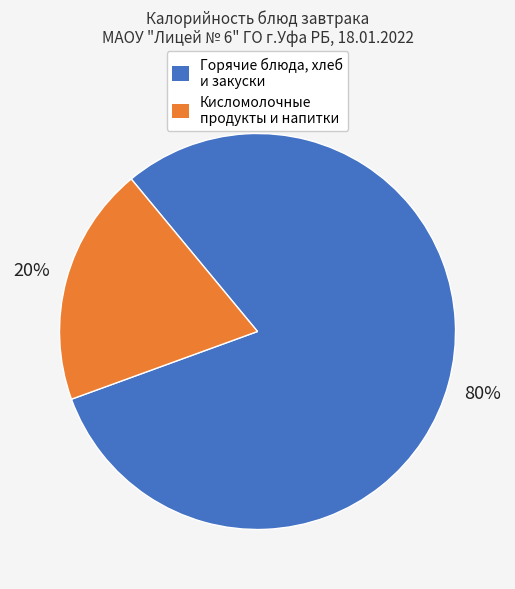

Is there a majority slice in this chart?

Yes